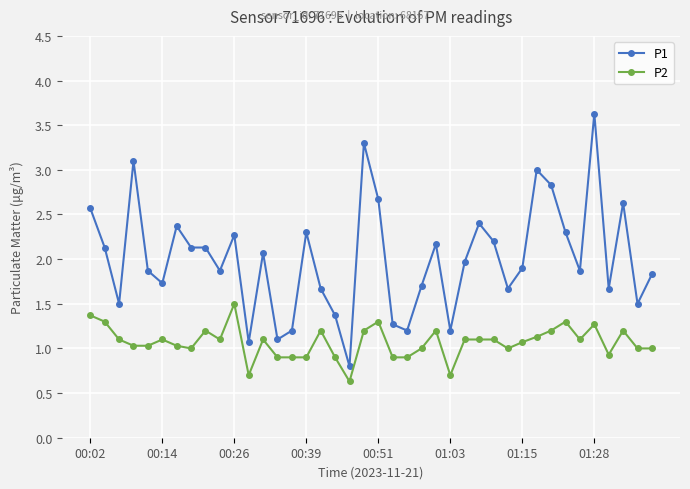

Which series has the largest range (max minus min)?

P1